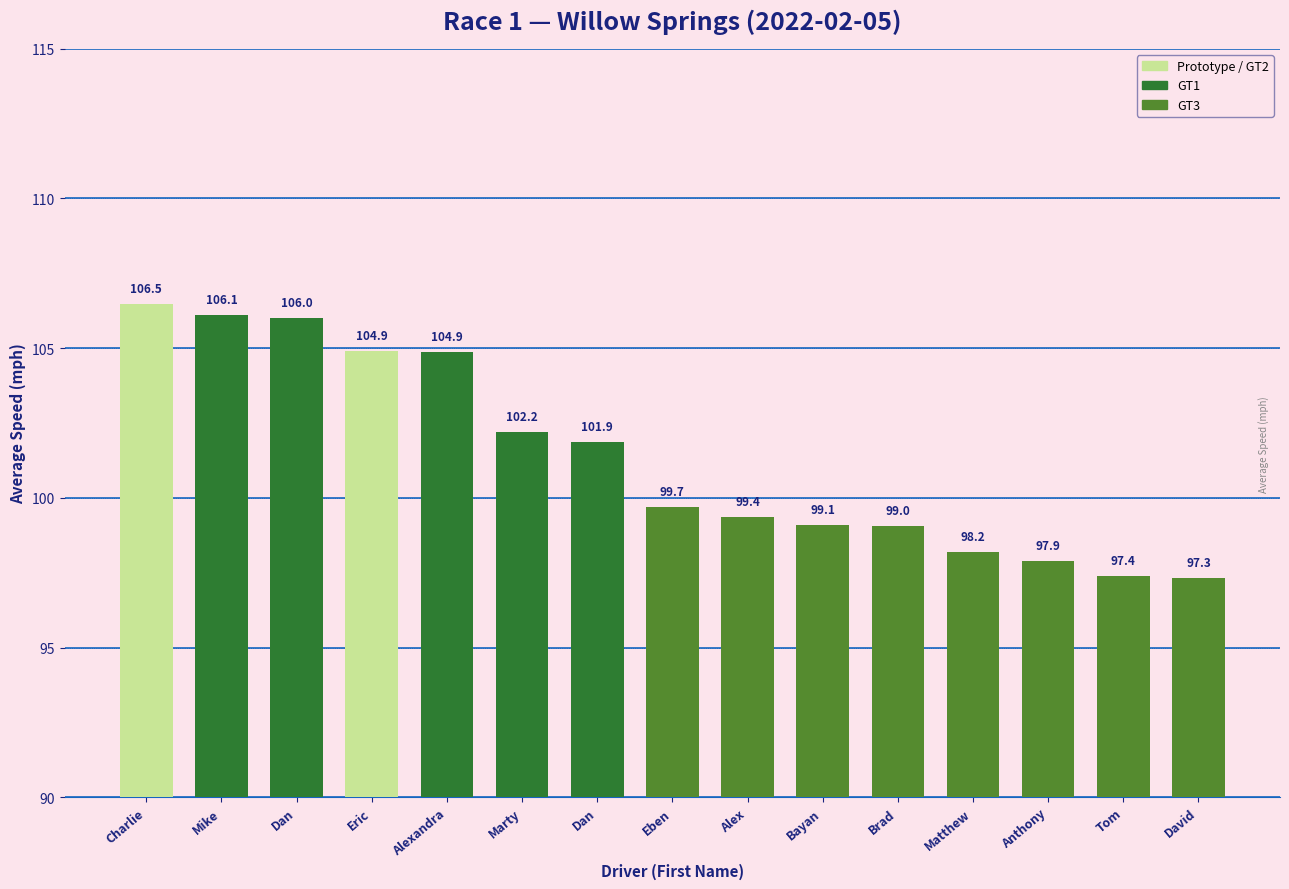

Count the number of categories in the chart.

15